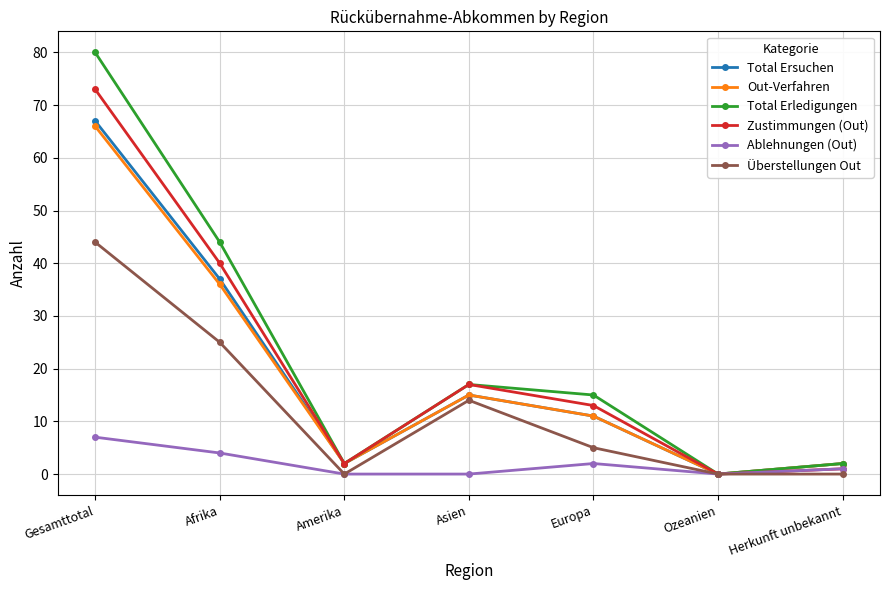

True or false: Zustimmungen (Out) has a value of 13 at Europa.

True